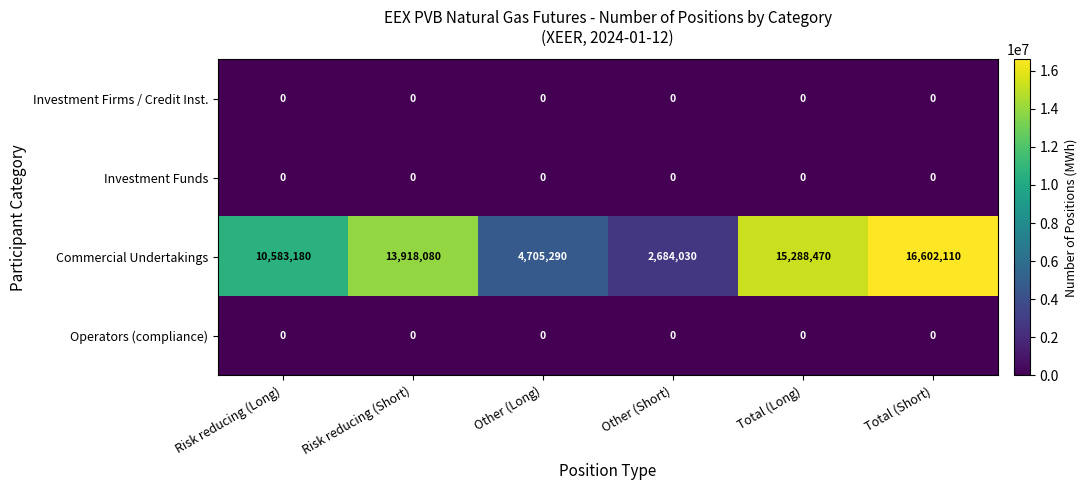

What is the approximate value of Commercial Undertakings at Total (Long), to the nearest 50?

15288450